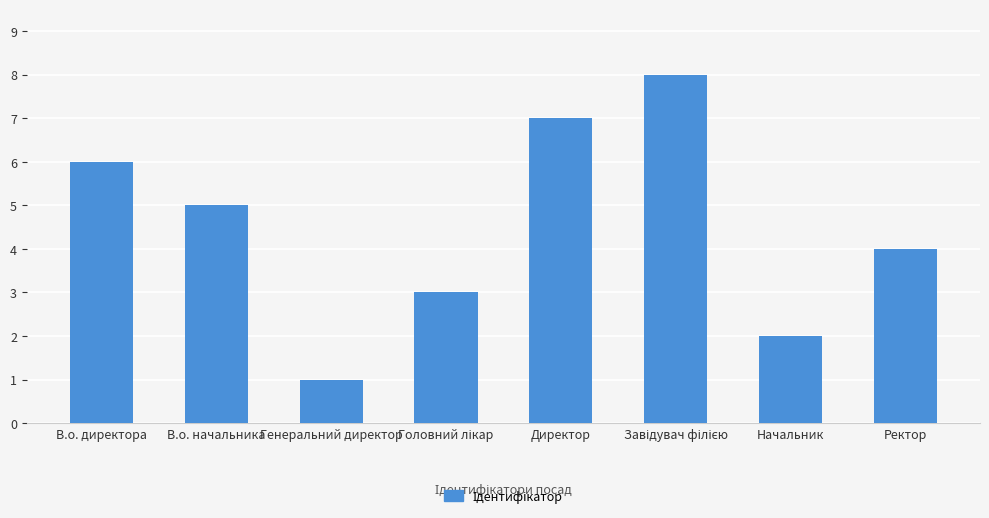

Reading right to left, what are all the values shown in this chart?

4	2	8	7	3	1	5	6